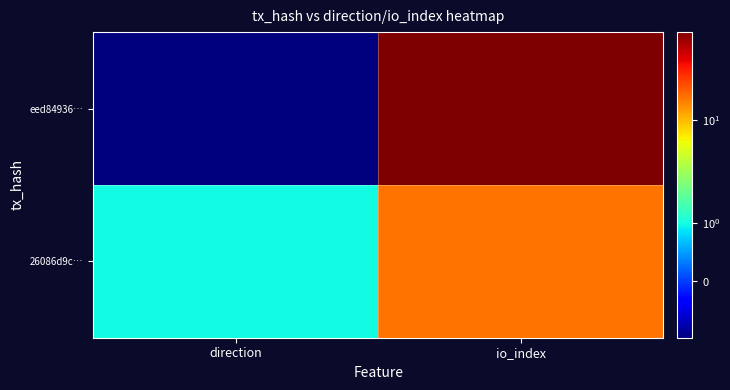

What is the minimum value shown in the chart?

-1